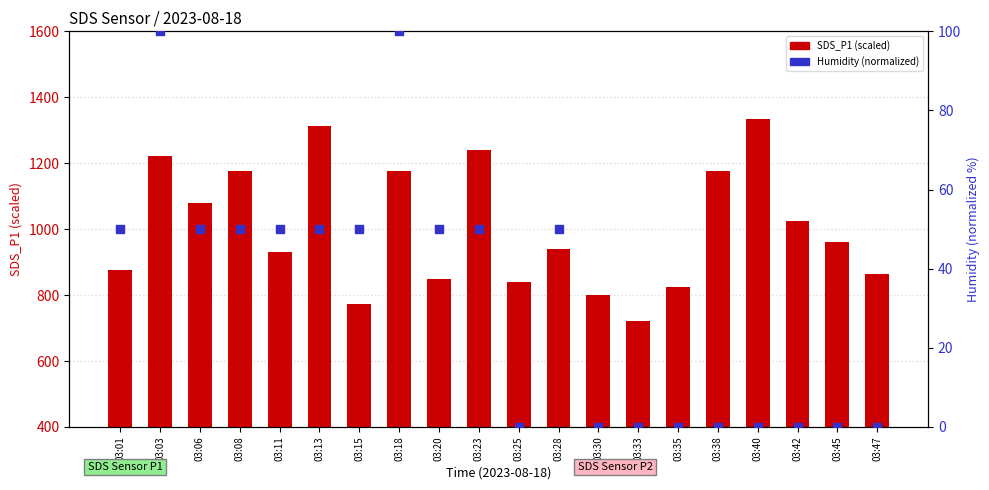

Which series has the largest total across all categories?

SDS_P1 (scaled)